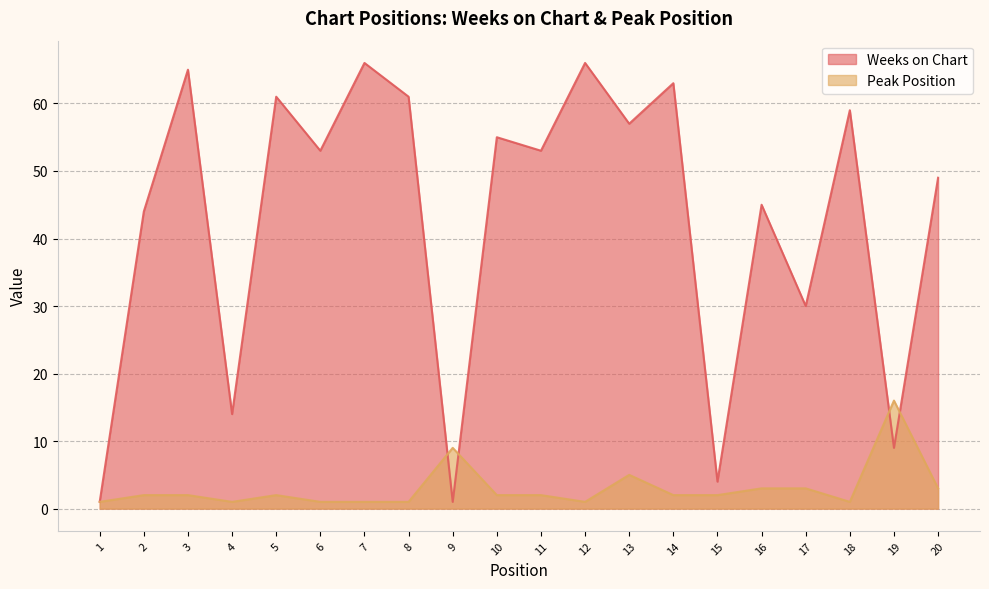

Where does the Weeks on Chart series first go above 53?

3